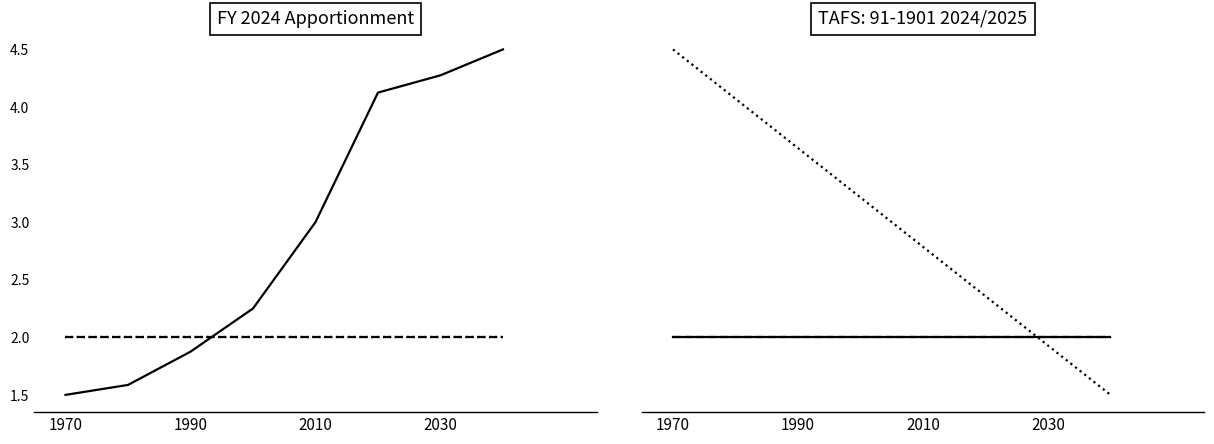

Reading left to right, list all the values displayed in this chart.

Line No (solid): 1.5	1.6	1.9	2.2	3.0	4.1	4.3	4.5
FY1 (dashed): 2.0	2.0	2.0	2.0	2.0	2.0	2.0	2.0
FY2 (dotted): 2.0	2.0	2.0	2.0	2.0	2.0	2.0	2.0
Treasury Agency (solid): 2.0	2.0	2.0	2.0	2.0	2.0	2.0	2.0
Treas Account (dashed): 2.0	2.0	2.0	2.0	2.0	2.0	2.0	2.0
FY1 trend (dotted): 4.5	4.1	3.6	3.2	2.8	2.4	1.9	1.5